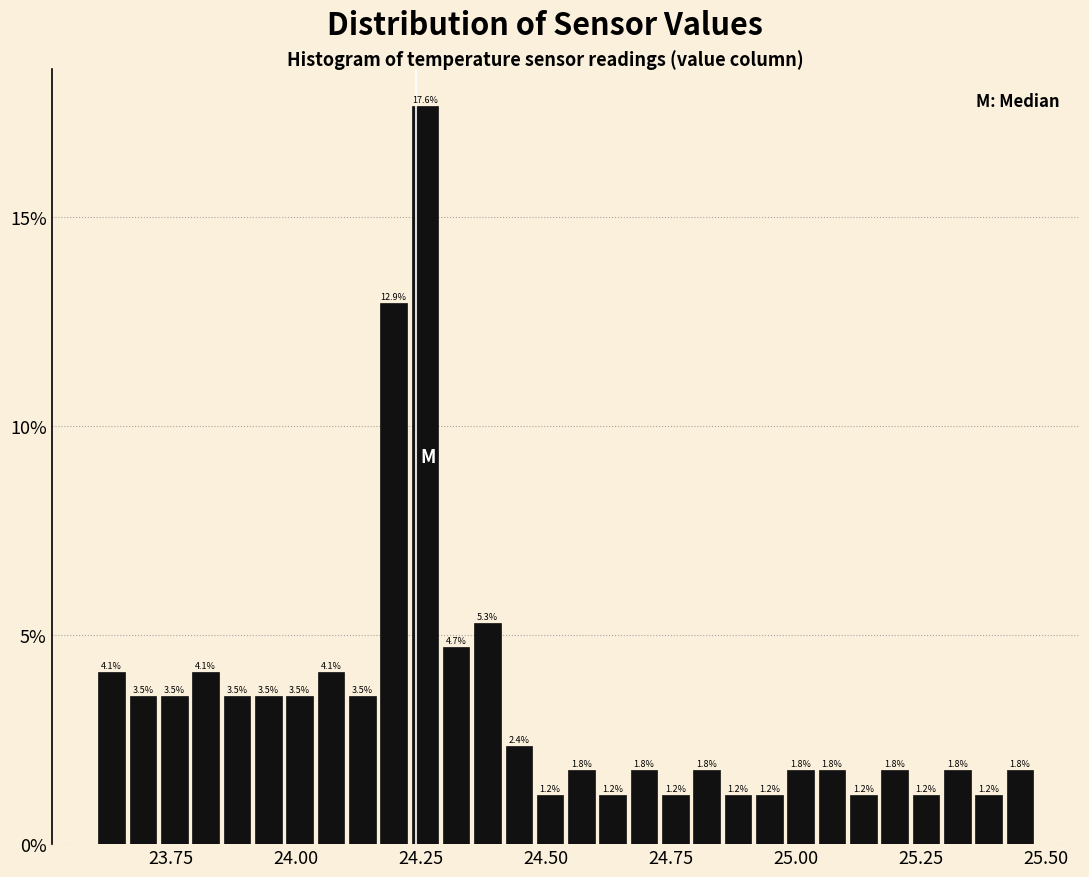

Around what value on the x-axis is the tallest bar? Give the approximate position of its centre, as read against the axis.

24.25